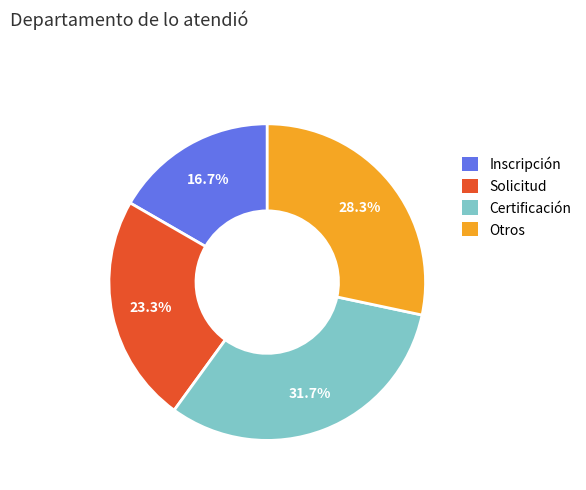

Is there a majority slice in this chart?

No